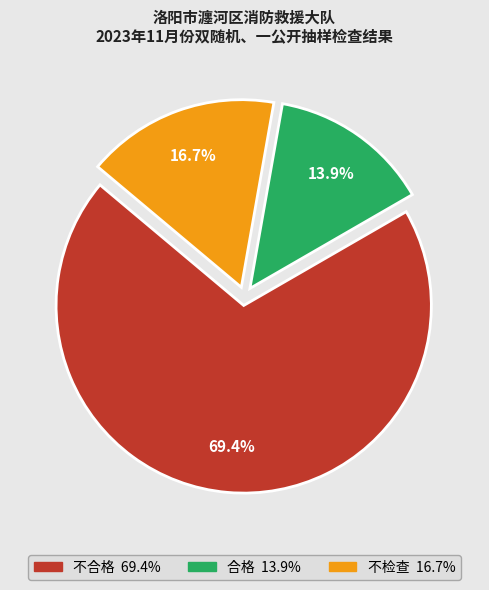

Which has a higher value, 合格 or 不合格?

不合格